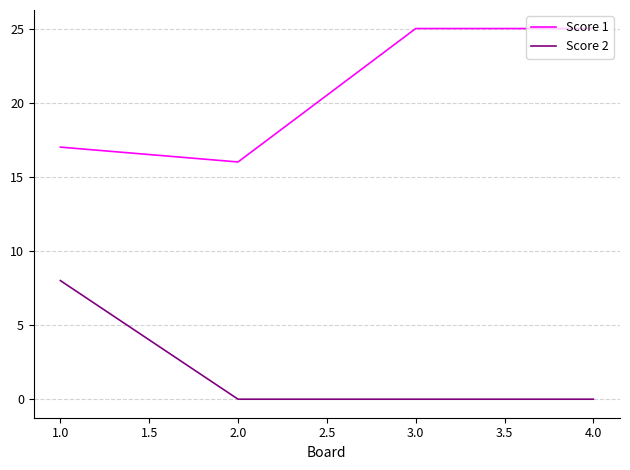

At which category does Score 1 reach its first local valley?

2.0